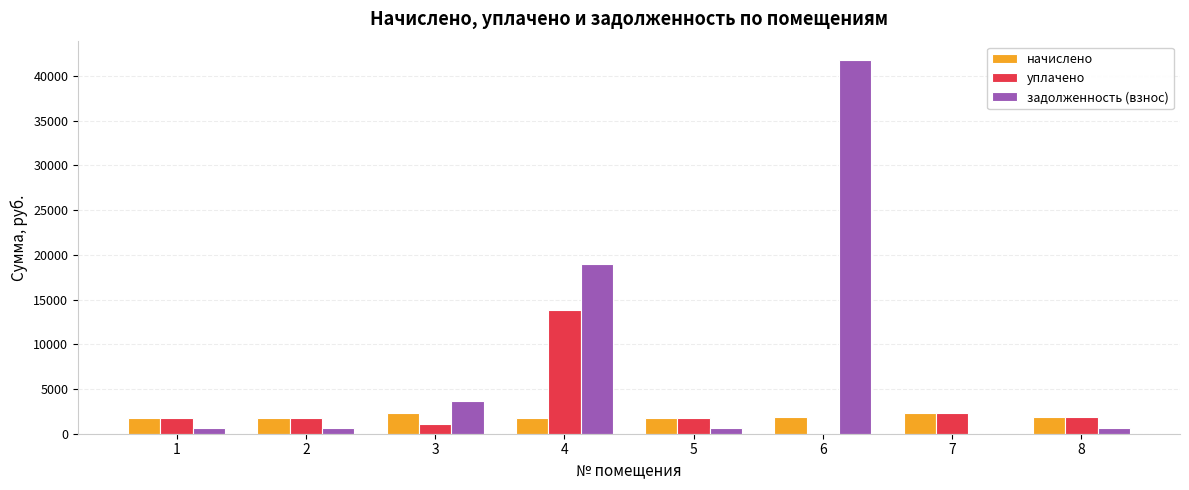

What are all the series names shown in the legend?

начислено, уплачено, задолженность (взнос)